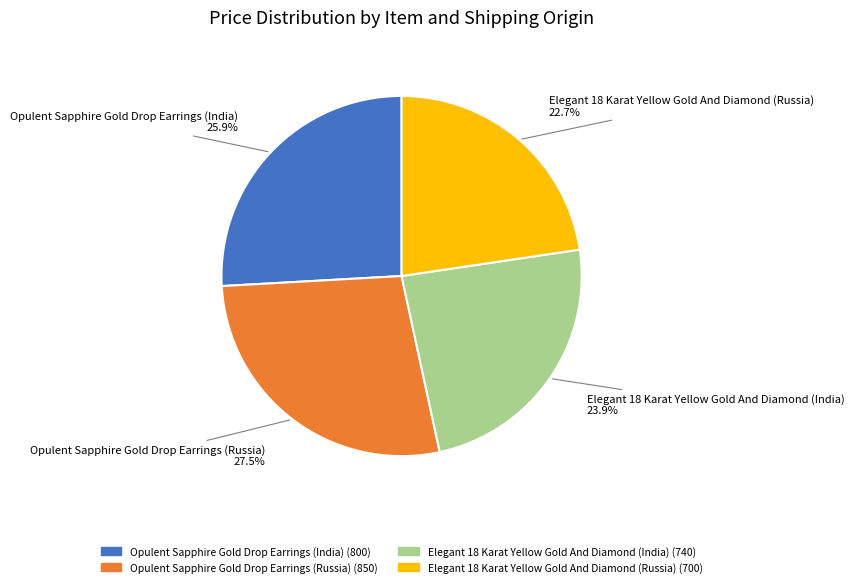

Is the sum of Elegant 18 Karat Yellow Gold And Diamond (India) and Elegant 18 Karat Yellow Gold And Diamond (Russia) greater than half?

No